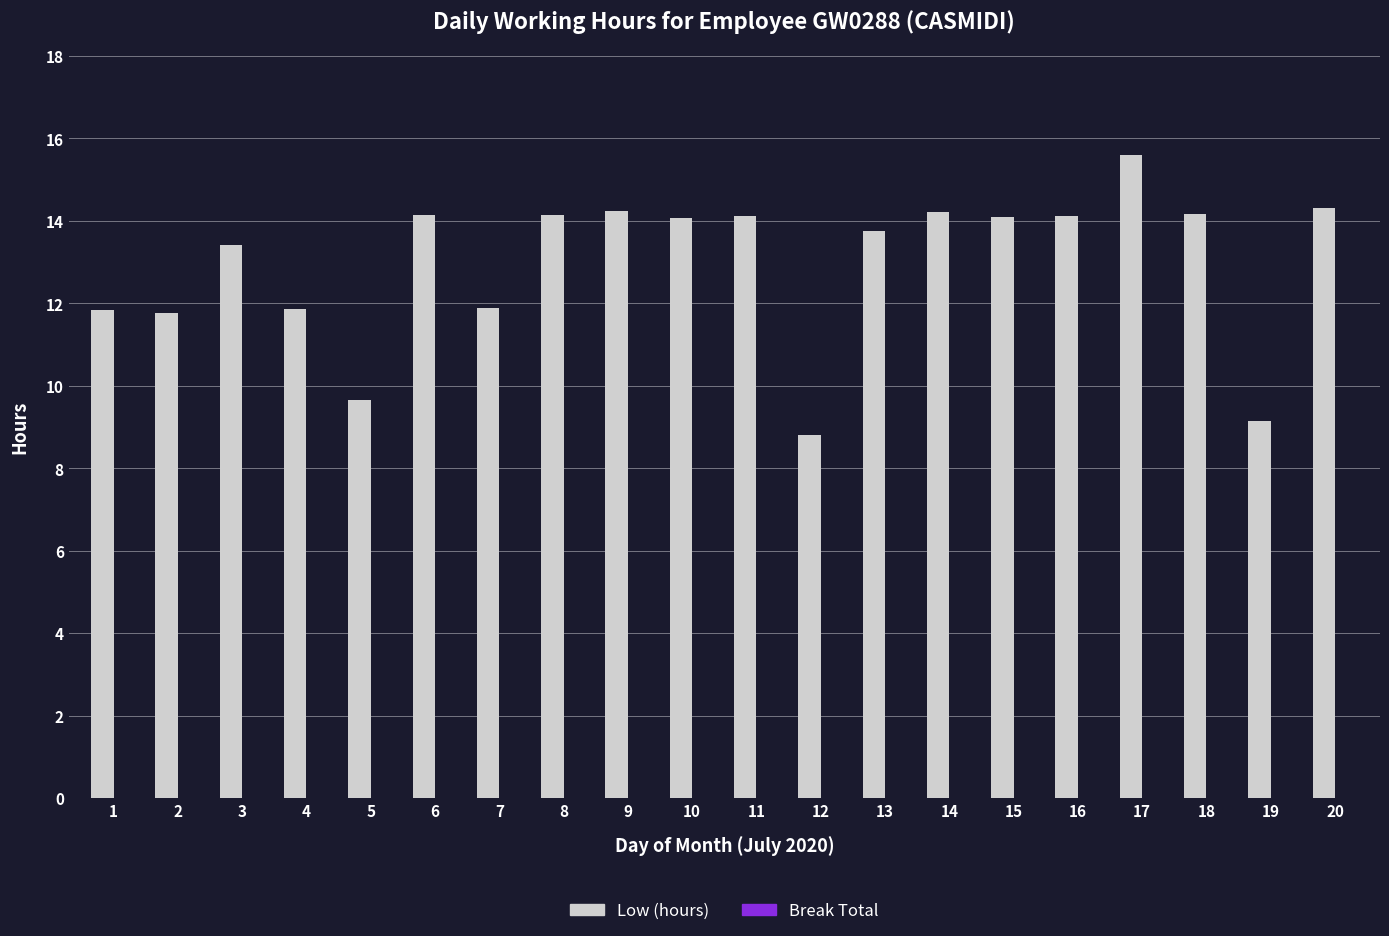

Are the bars grouped side by side (vs. stacked)?

No